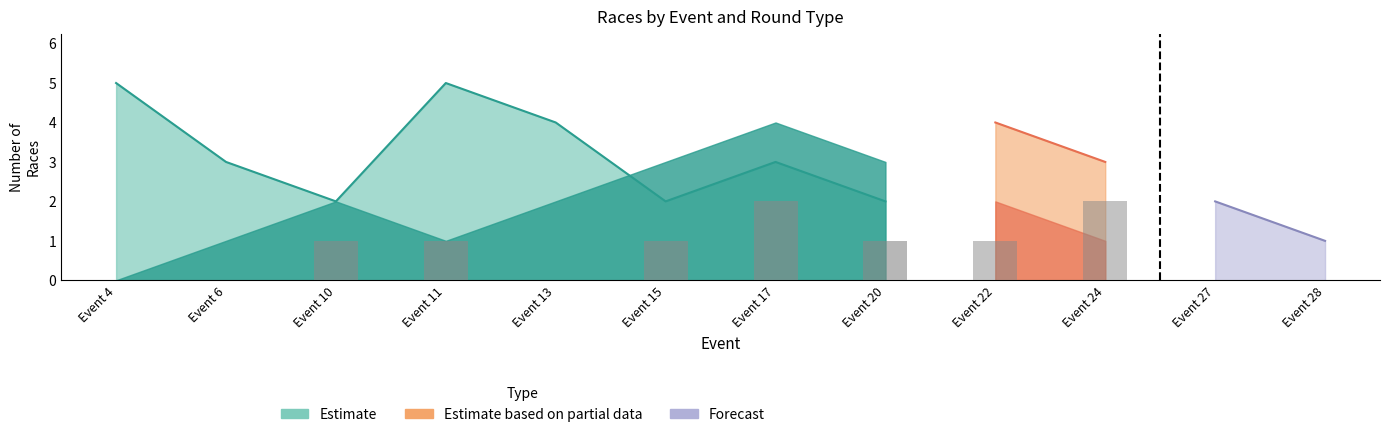

Where is final nearest to the value 2?

Event 10